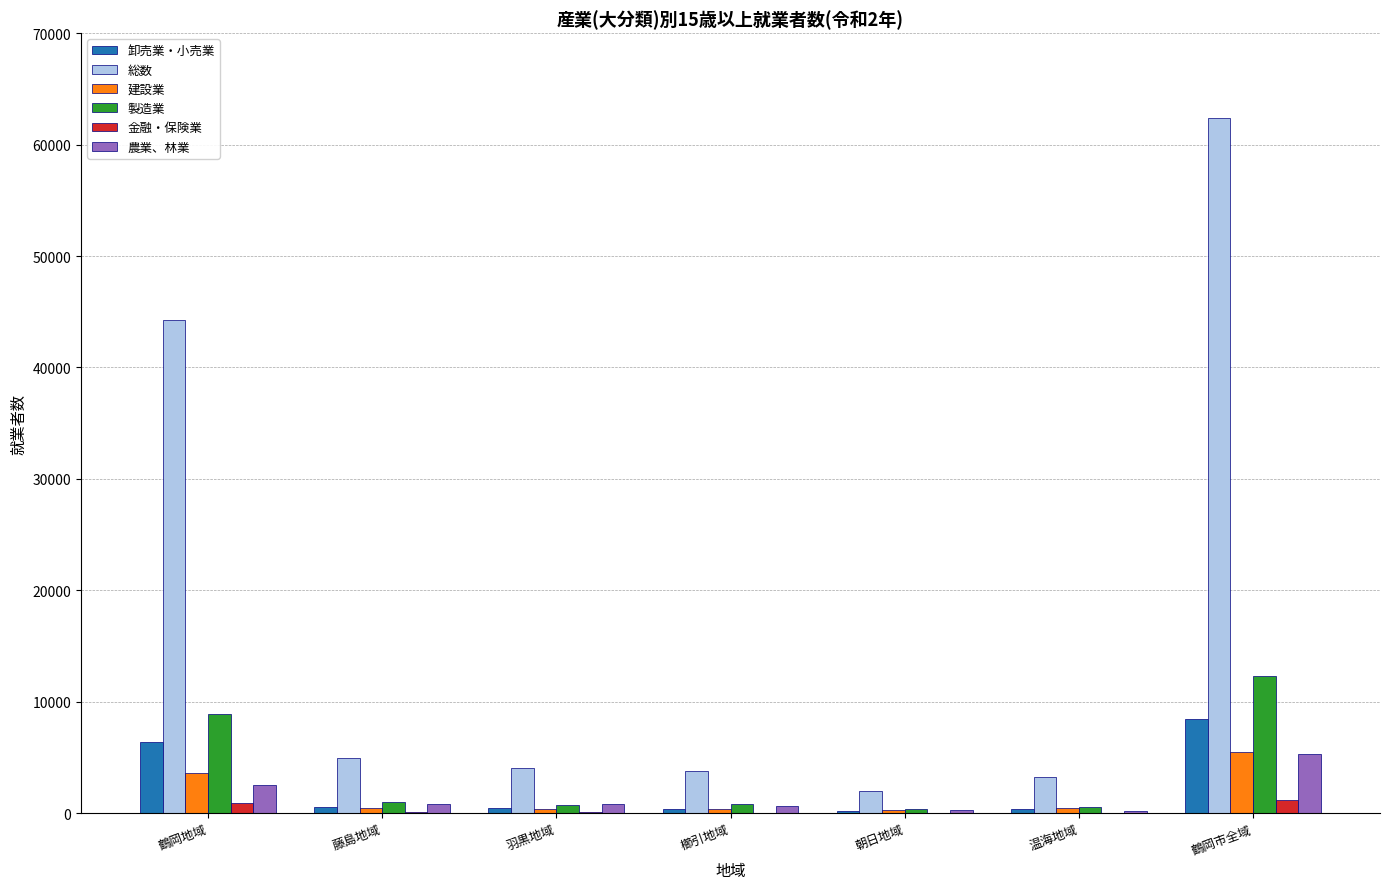

The value of 建設業 at 鶴岡市全域 is 3124. True or false?

False